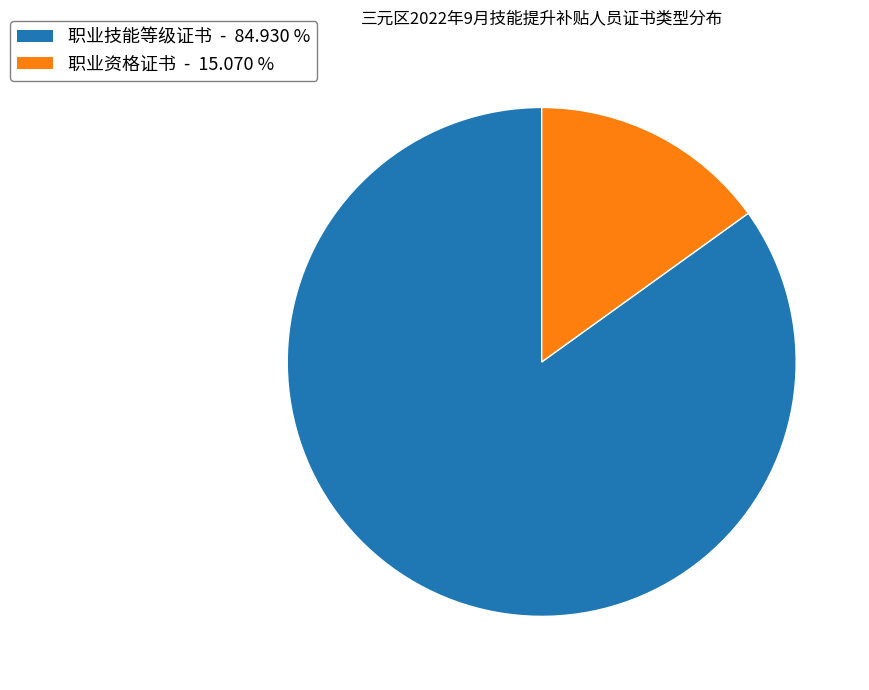

Which slice is the smallest?

职业资格证书